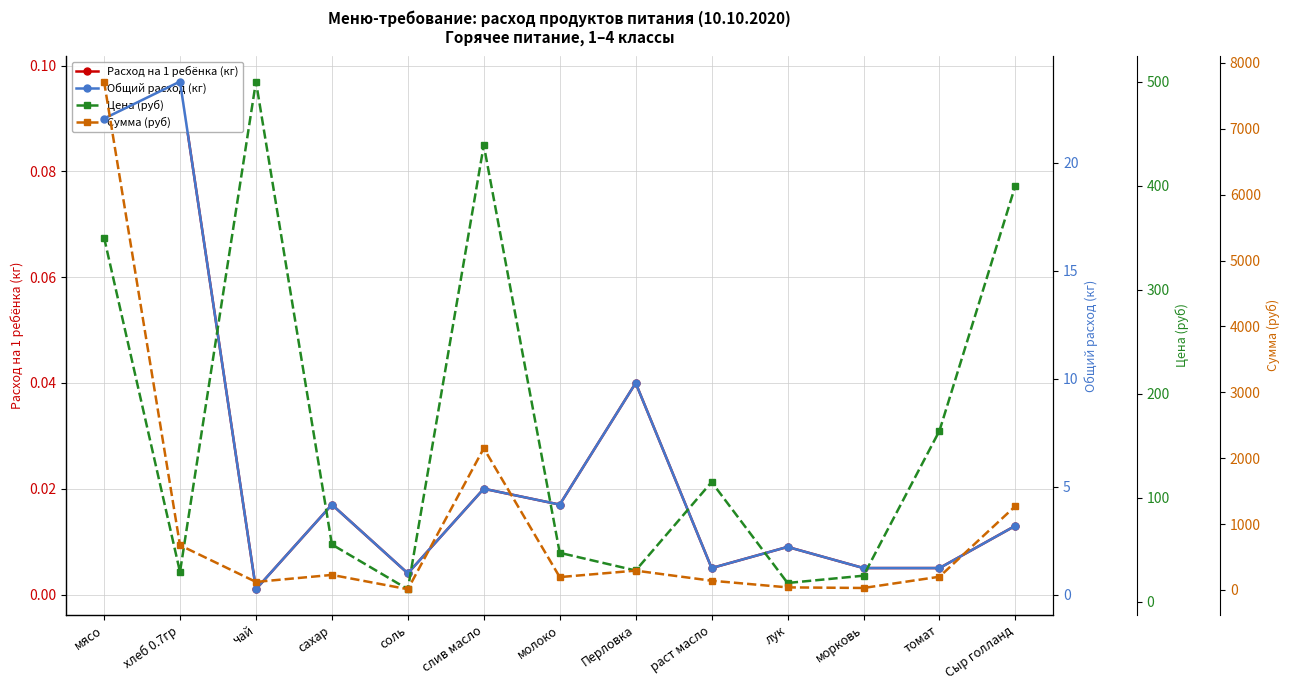

How many lines are shown in the chart?

4